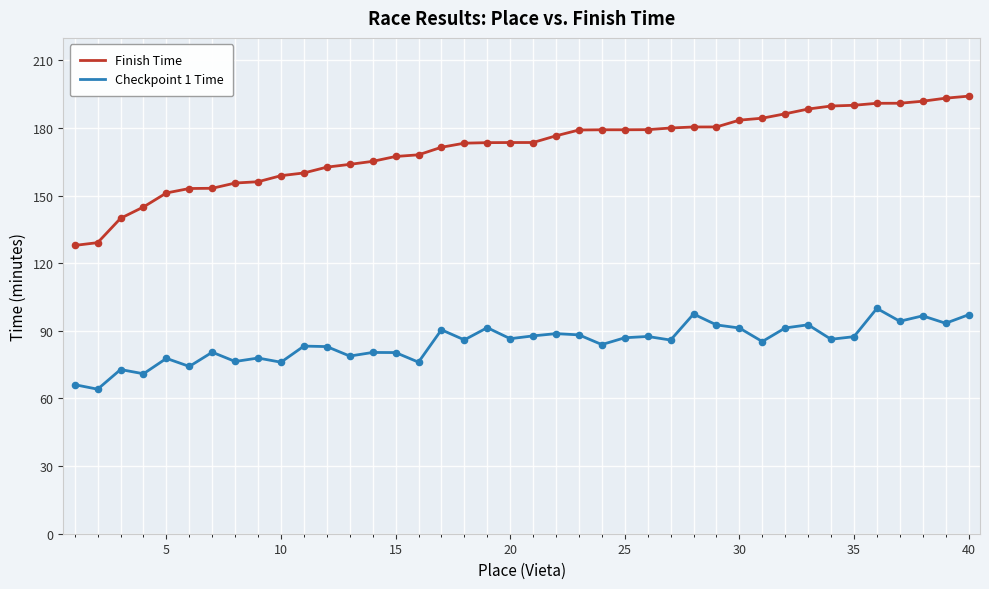

Which series has the widest spread of values?

Finish Time